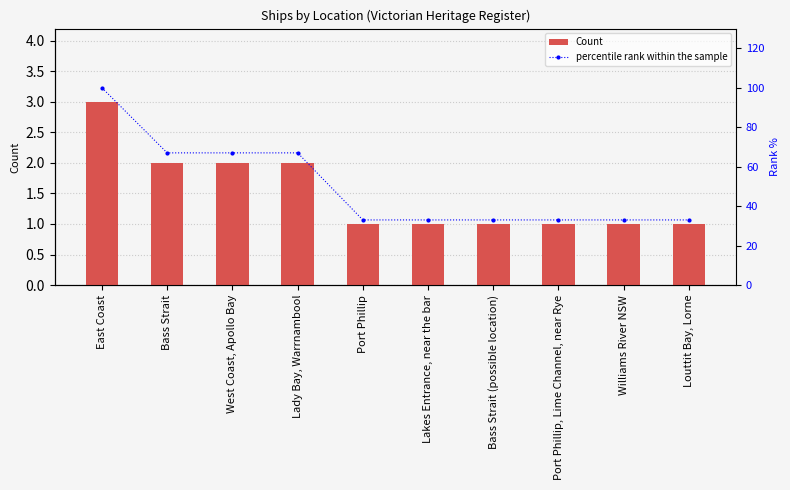

Is it true that Count equals 3 at Bass Strait?

False